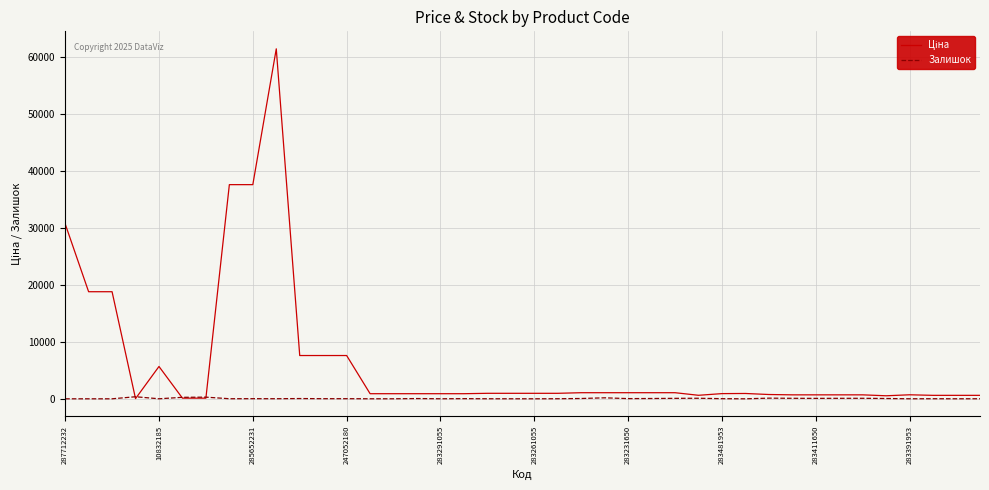

Does the chart display data point markers on the line(s)?

No